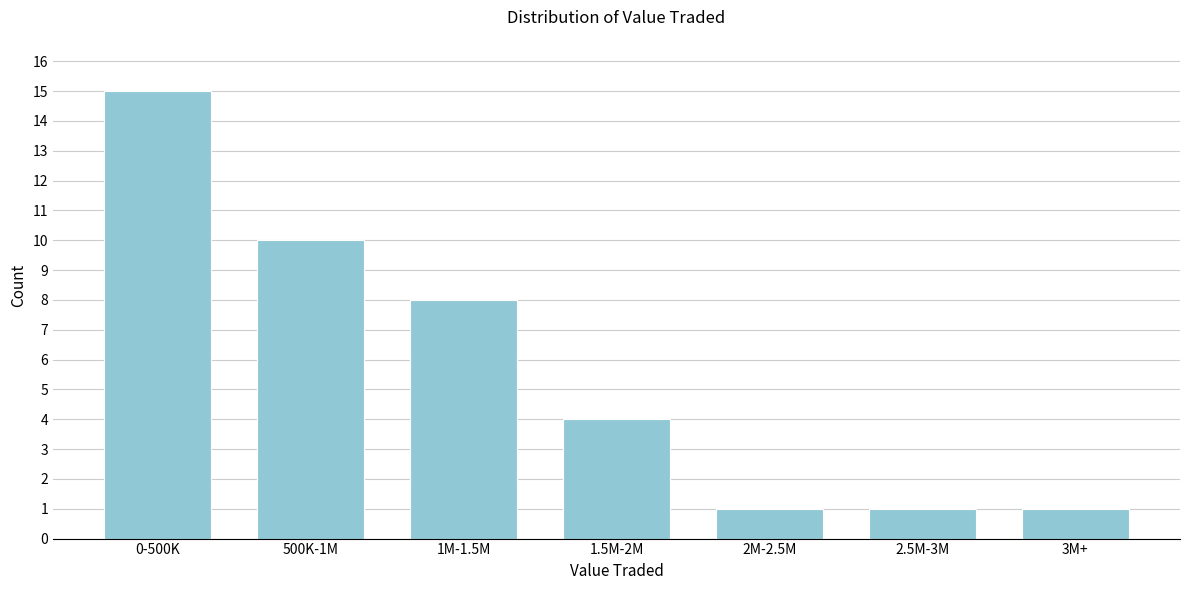

Reading left to right, extract all data points from this chart.

0-500K=15	500K-1M=10	1M-1.5M=8	1.5M-2M=4	2M-2.5M=1	2.5M-3M=1	3M+=1